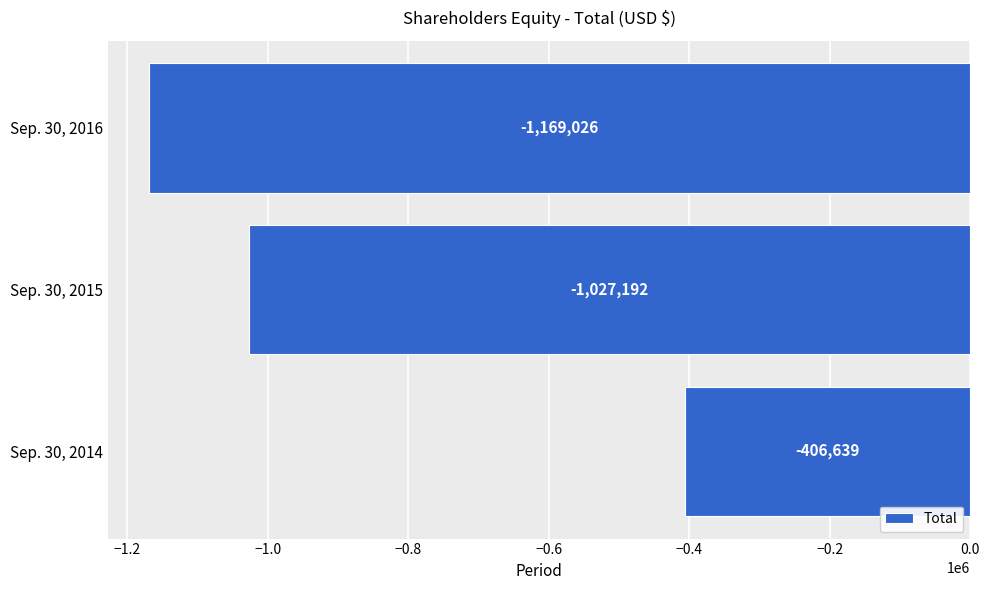

Rank the categories by value from lowest to highest.

Sep. 30, 2016, Sep. 30, 2015, Sep. 30, 2014